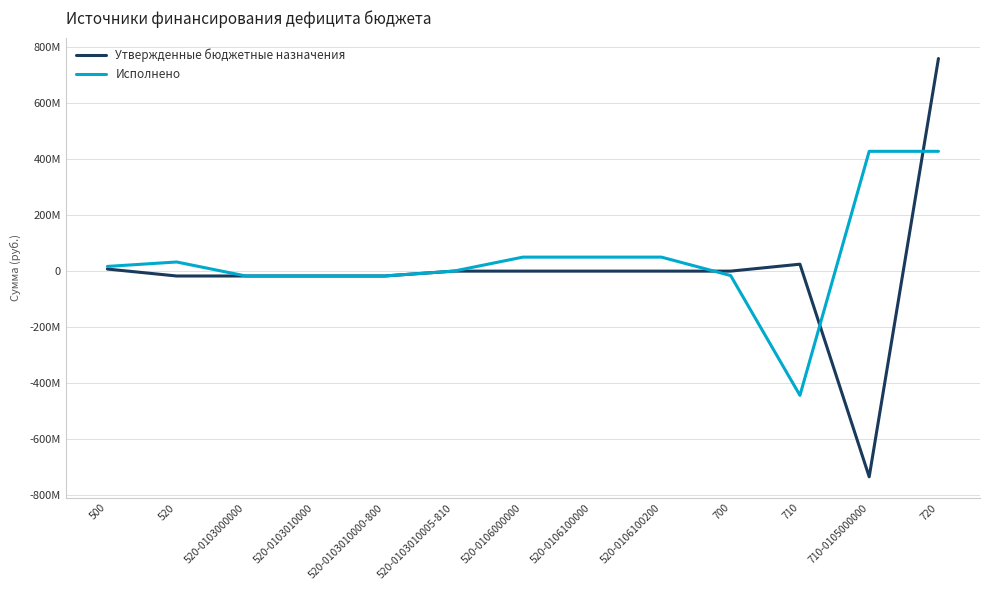

Which series has the largest total across all categories?

Исполнено